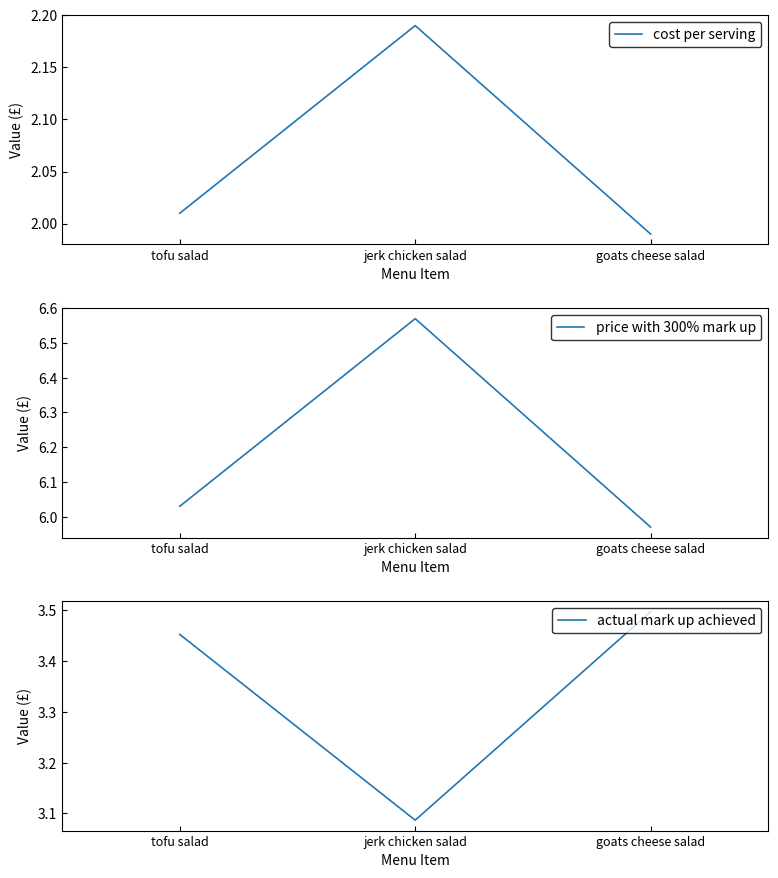

Between jerk chicken salad and goats cheese salad, which series saw the biggest shift?

price with 300% mark up